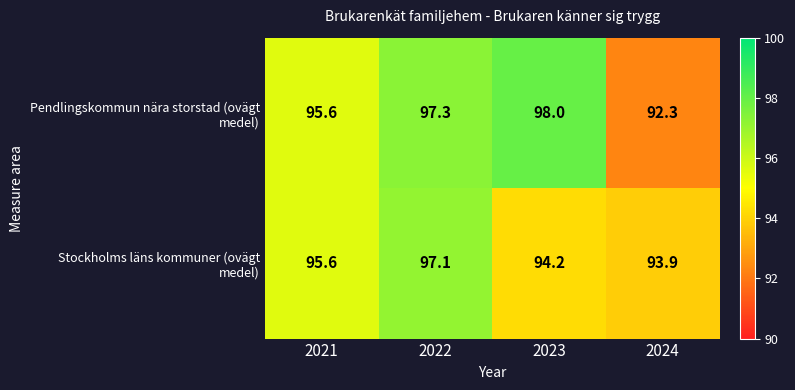

How many data points does each series have?

4